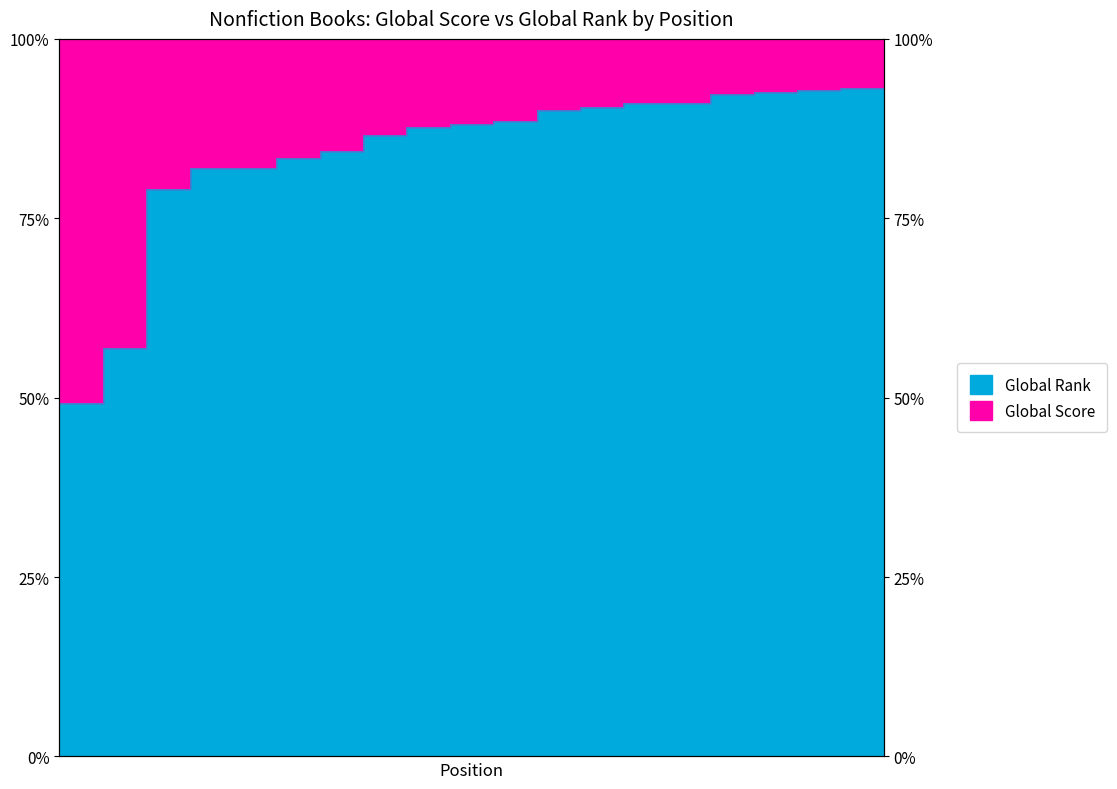

At which category does the chart reach its minimum across all series?

1